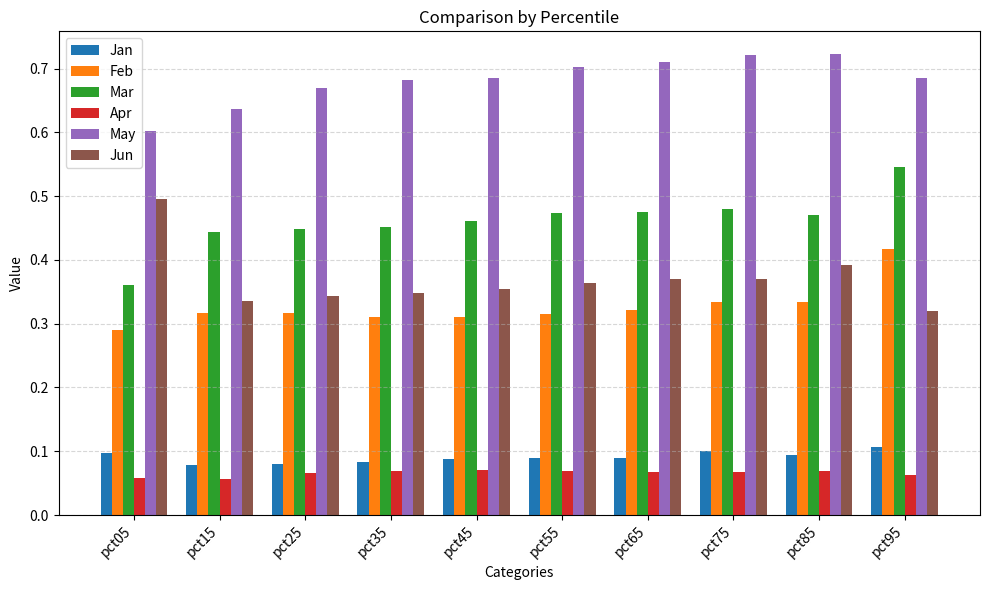

Rank the series by their maximum value, from highest to lowest.

May, Mar, Jun, Feb, Jan, Apr